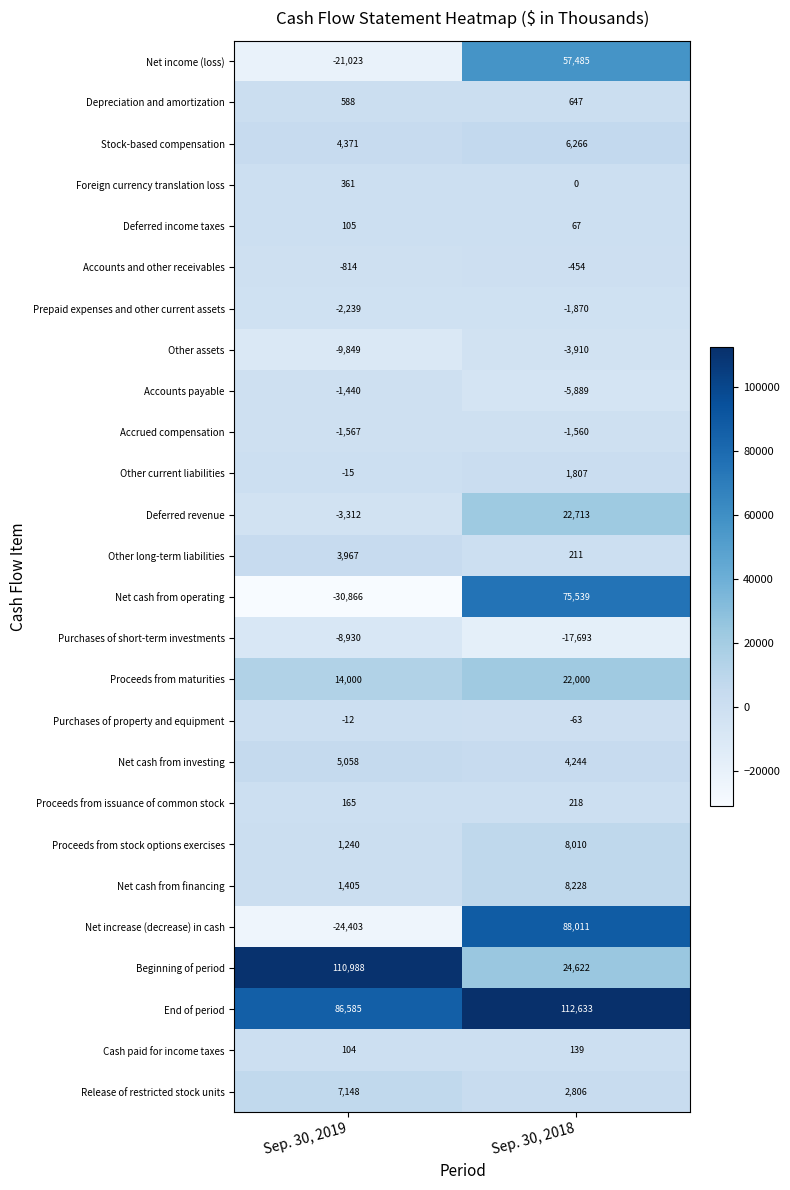

What is the smallest value displayed?

-30866